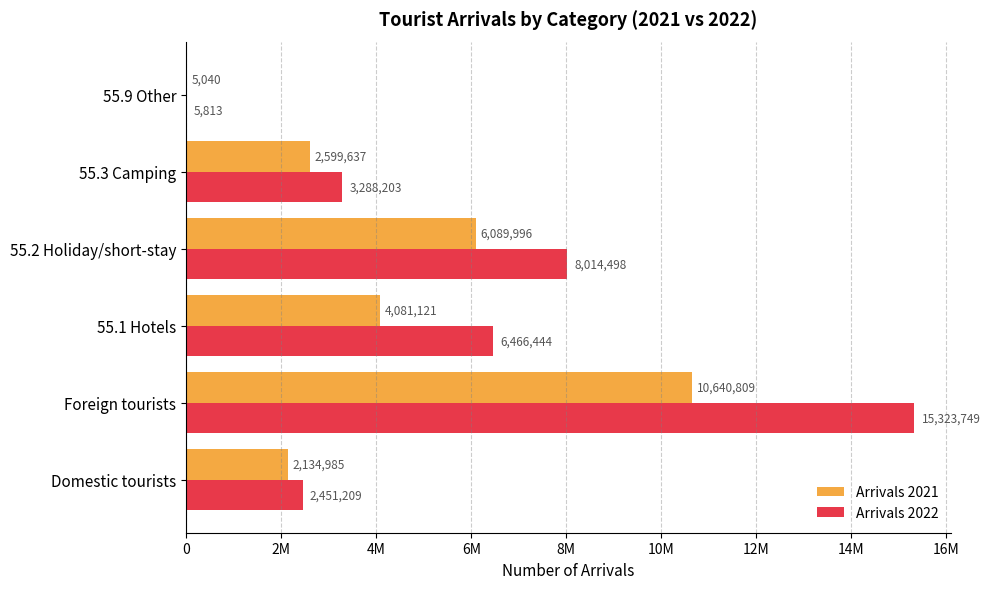

Where is Arrivals 2022 nearest to the value 7664781?

55.2 Holiday/short-stay